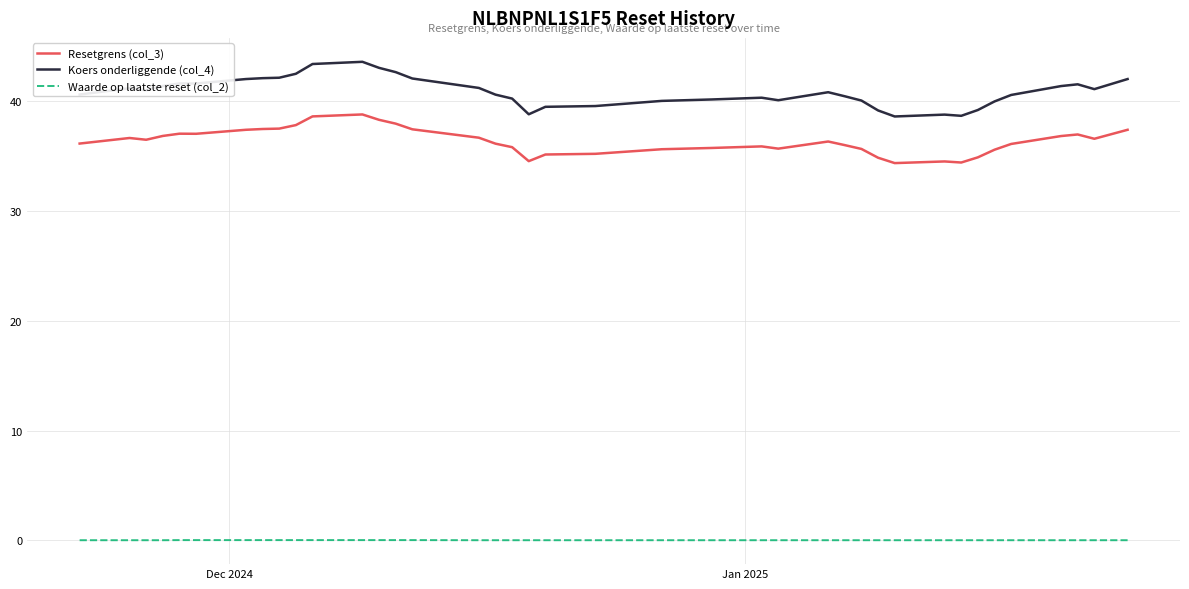

Which series has the largest total across all categories?

Koers onderliggende (col_4)